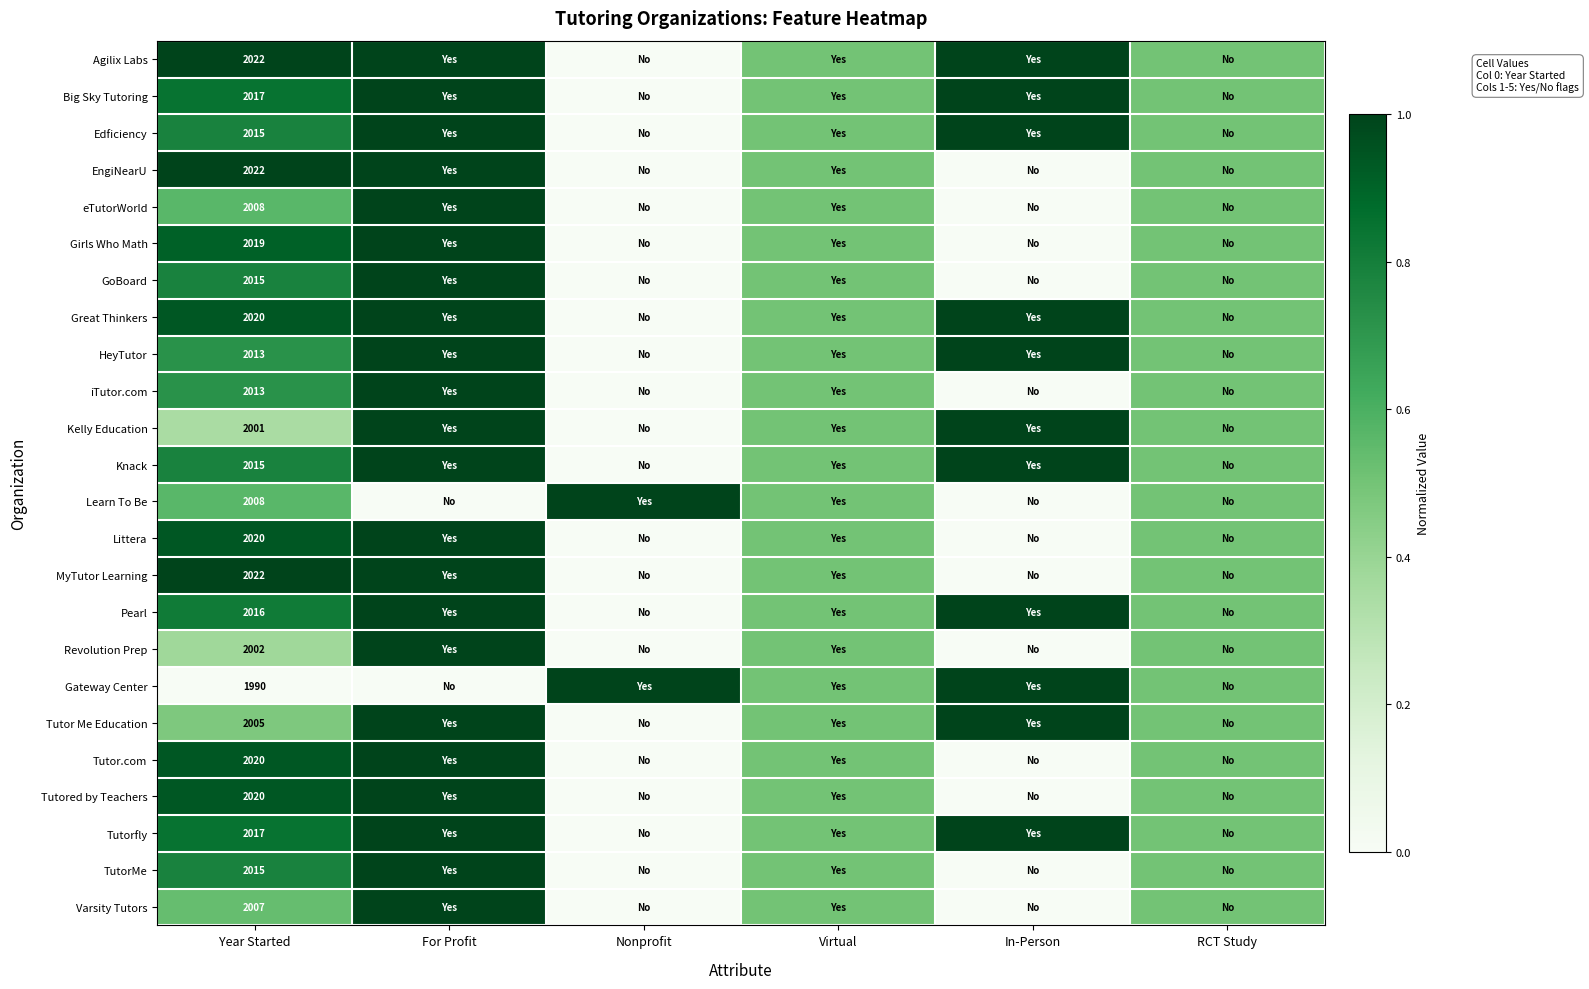

Which category has the lowest value across all series?

Nonprofit